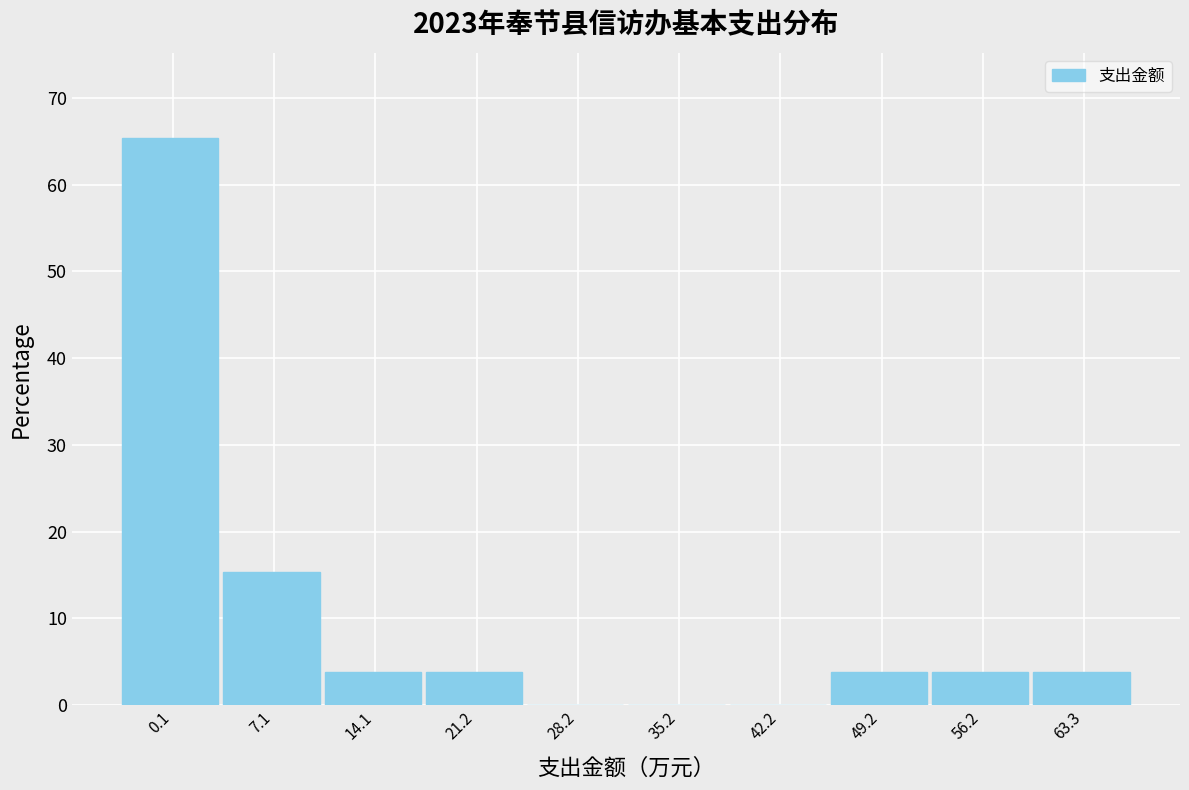

Reading left to right, transcribe all the data shown in this chart.

0.1=65.4	7.1=15.4	14.1=3.8	21.2=3.8	28.2=0.0	35.2=0.0	42.2=0.0	49.2=3.8	56.2=3.8	63.3=3.8